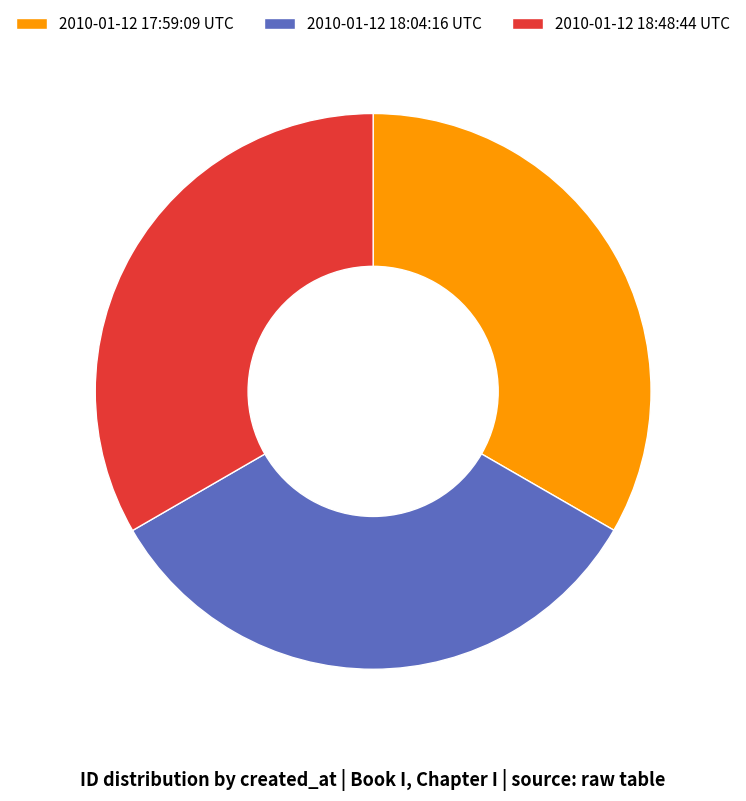

Is 2010-01-12 17:59:09 UTC the majority of the pie?

No